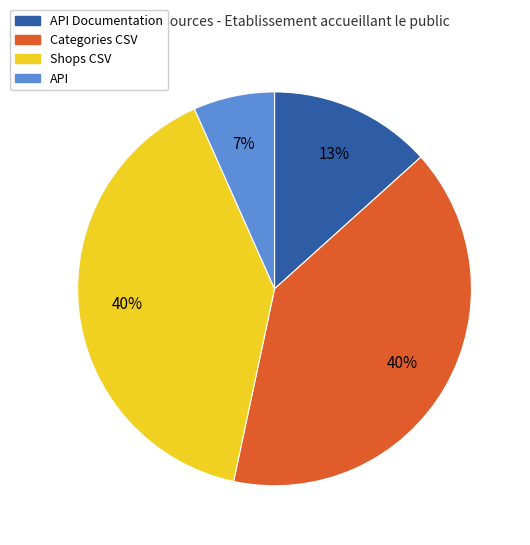

To the nearest percent, what is the difference between the largest and smallest slice percentages?

33%